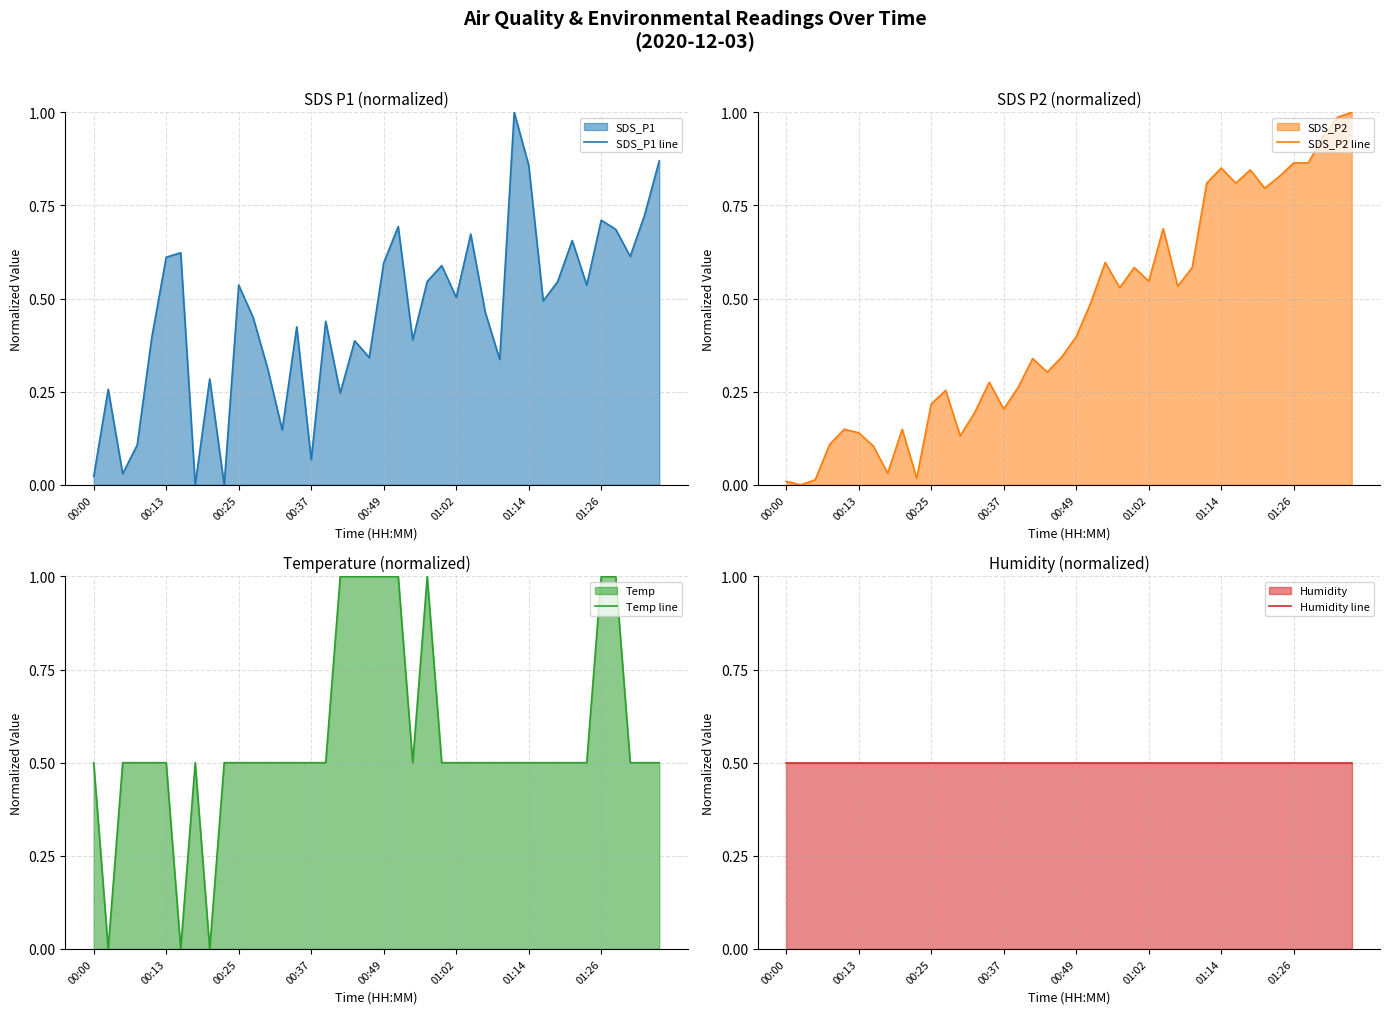

Reading right to left, transcribe all the data shown in this chart.

SDS_P1 line: 0.9	0.7	0.6	0.7	0.7	0.5	0.7	0.5	0.5	0.9	1.0	0.3	0.5	0.7	0.5	0.6	0.5	0.4	0.7	0.6	0.3	0.4	0.2	0.4	0.1	0.4	0.1	0.3	0.4	0.5	0.0	0.3	0.0	0.6	0.6	0.4	0.1	0.0	0.3	0.0
SDS_P2 line: 1.0	1.0	0.9	0.9	0.9	0.8	0.8	0.8	0.8	0.9	0.8	0.6	0.5	0.7	0.5	0.6	0.5	0.6	0.5	0.4	0.3	0.3	0.3	0.3	0.2	0.3	0.2	0.1	0.3	0.2	0.0	0.1	0.0	0.1	0.1	0.1	0.1	0.0	0.0	0.0
Temp line: 0.5	0.5	0.5	1.0	1.0	0.5	0.5	0.5	0.5	0.5	0.5	0.5	0.5	0.5	0.5	0.5	1.0	0.5	1.0	1.0	1.0	1.0	1.0	0.5	0.5	0.5	0.5	0.5	0.5	0.5	0.5	0.0	0.5	0.0	0.5	0.5	0.5	0.5	0.0	0.5
Humidity line: 0.5	0.5	0.5	0.5	0.5	0.5	0.5	0.5	0.5	0.5	0.5	0.5	0.5	0.5	0.5	0.5	0.5	0.5	0.5	0.5	0.5	0.5	0.5	0.5	0.5	0.5	0.5	0.5	0.5	0.5	0.5	0.5	0.5	0.5	0.5	0.5	0.5	0.5	0.5	0.5